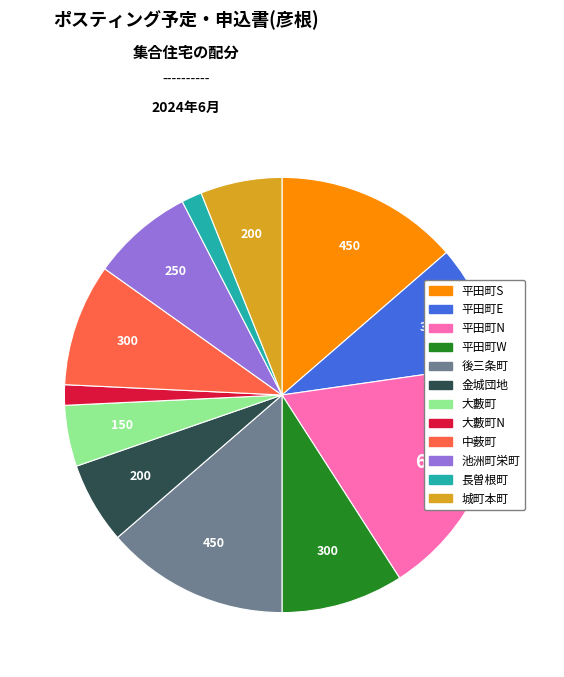

Is there a majority slice in this chart?

No